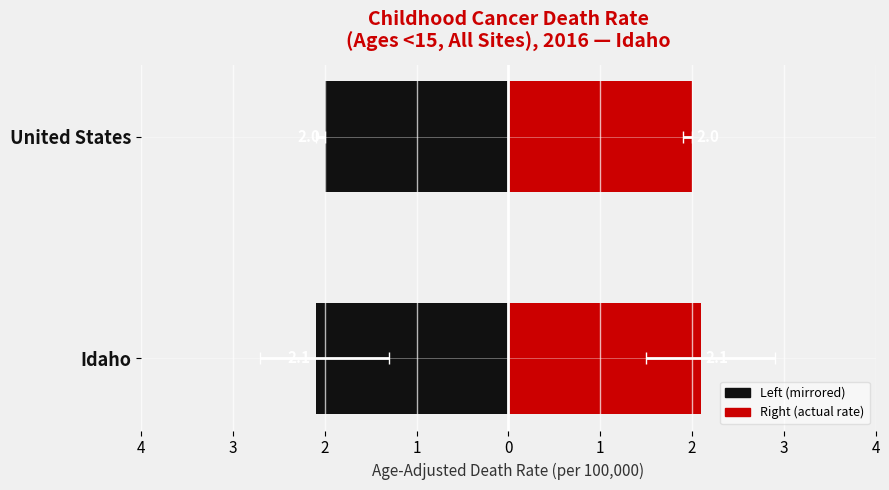

What is the greatest value displayed?

2.1